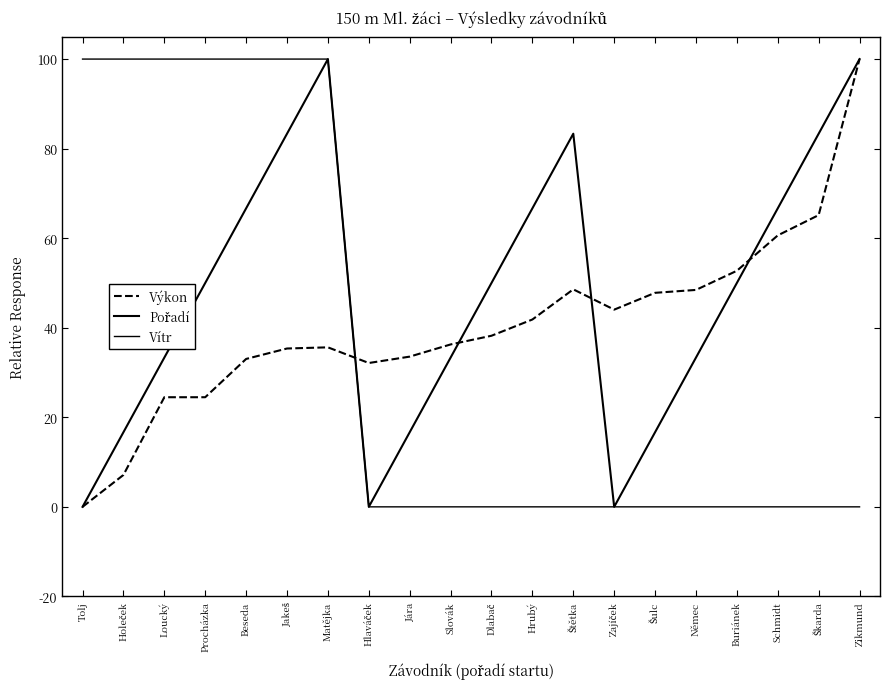

Does the chart have visible grid lines?

No